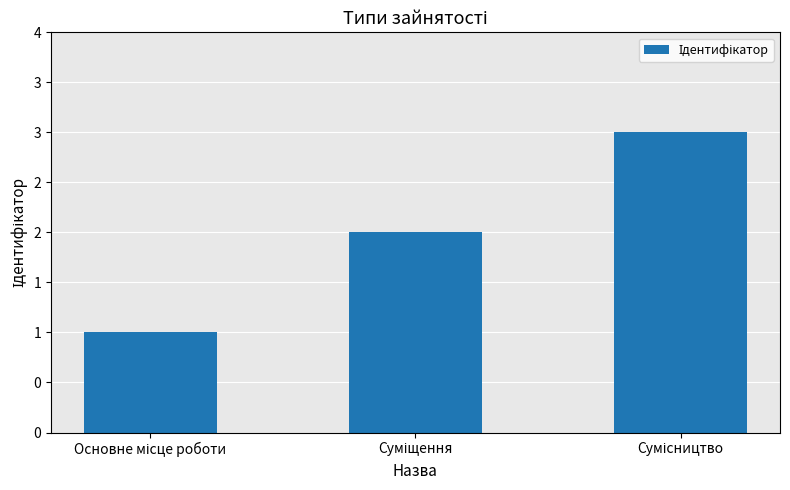

Which category has the lowest value across all series?

Основне місце роботи